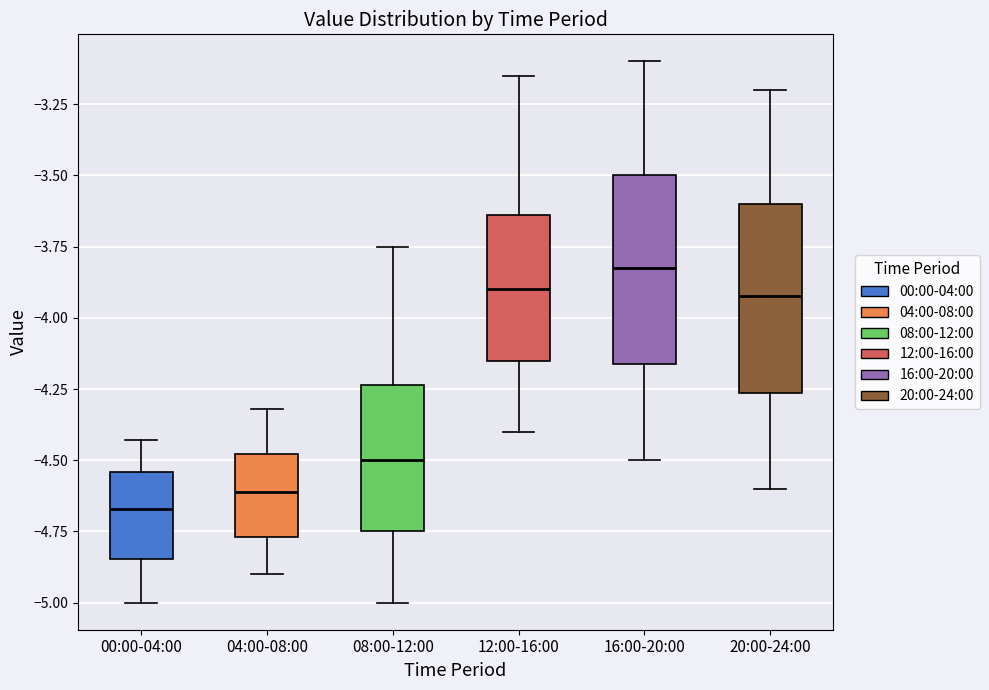

Where does the lower whisker of the box for 04:00-08:00 end on the y-axis? The values are not printed on the chart, so give them approximately, as read against the axis.

-4.90